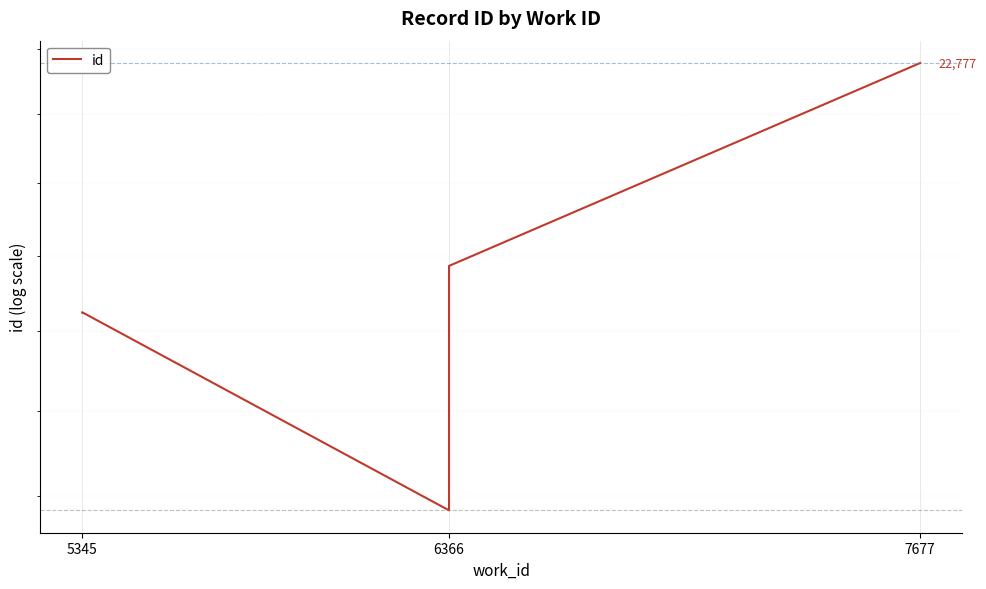

What is the smallest value displayed?

16837